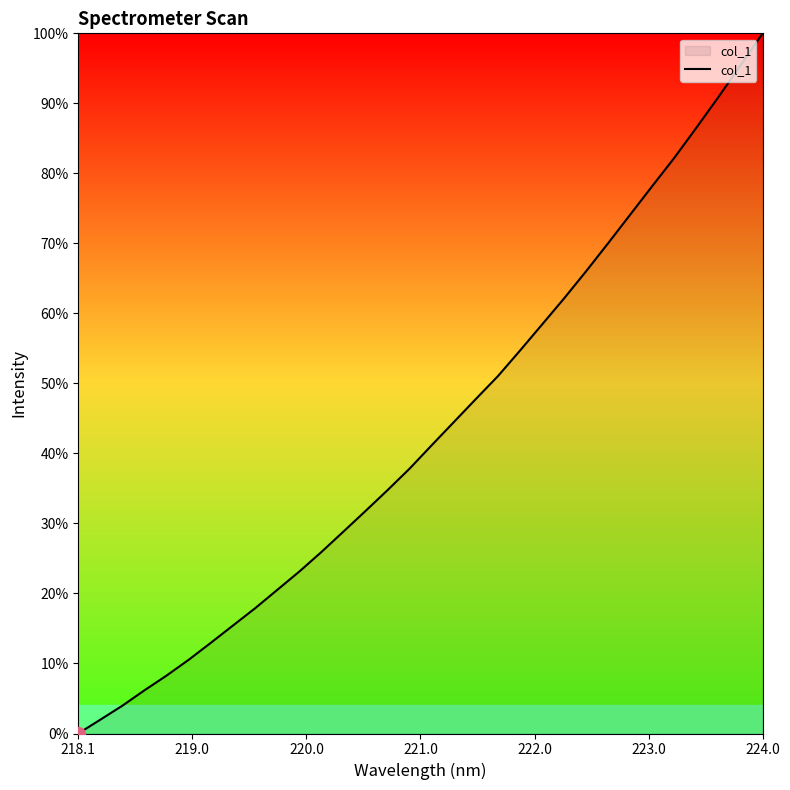

What is the maximum value shown in the chart?

100.0